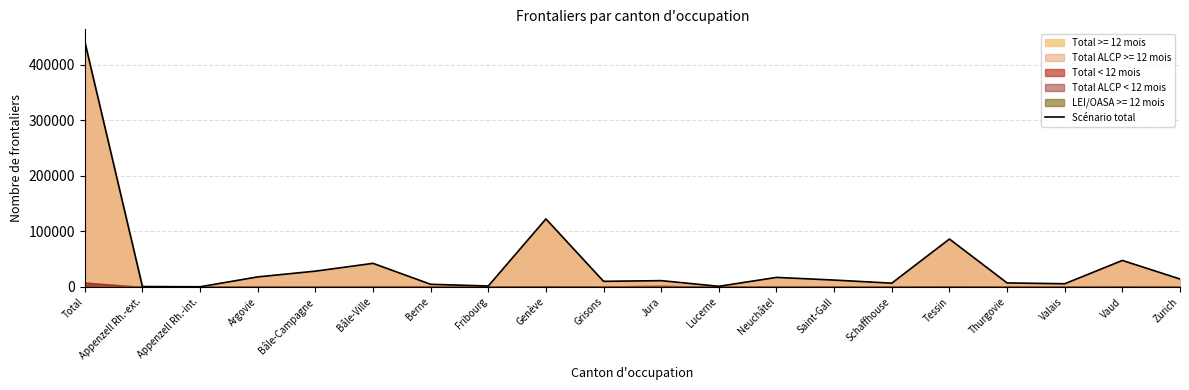

Count the number of values greater than 12201.

9